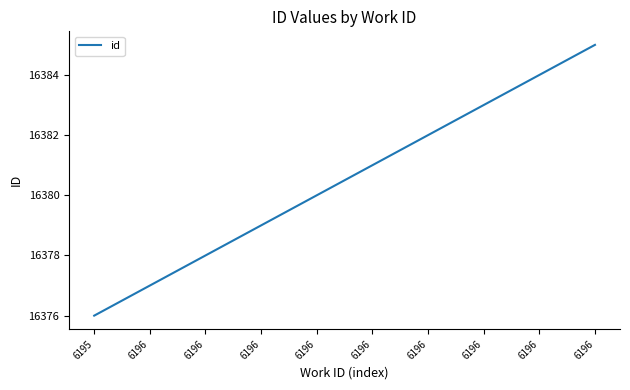

What is the maximum value shown in the chart?

16385